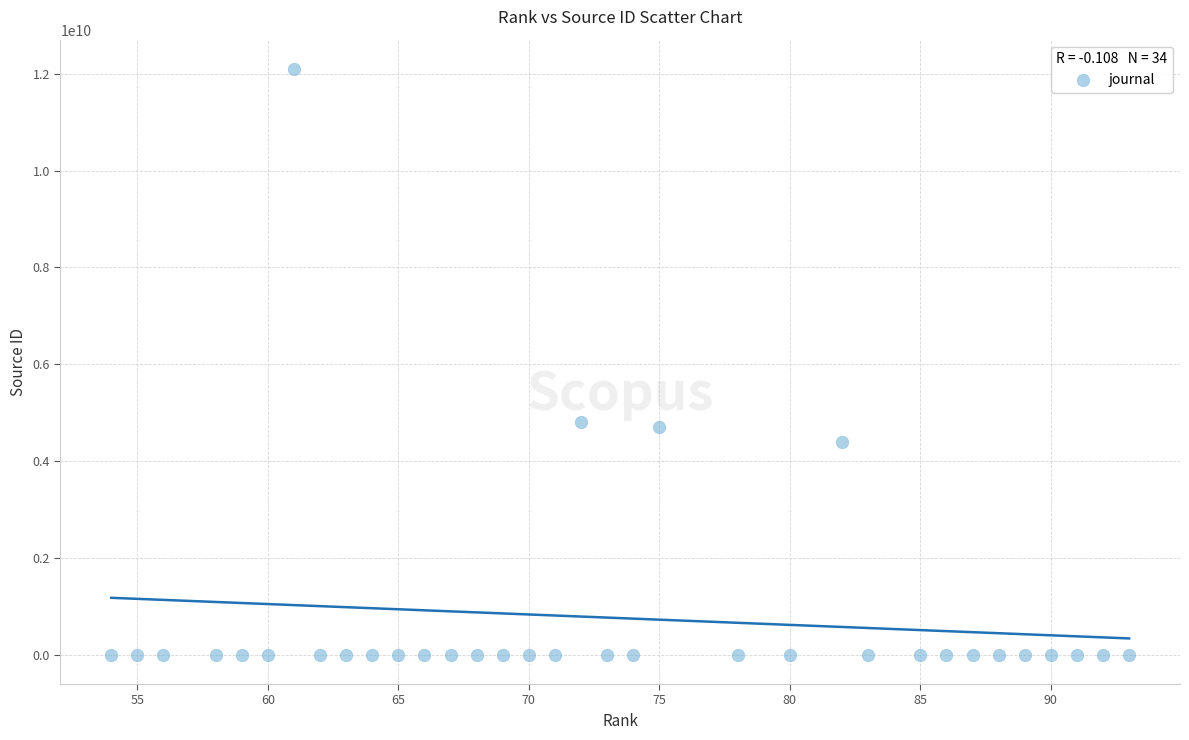

What is the range of Y values (max minus min)?

12100142172